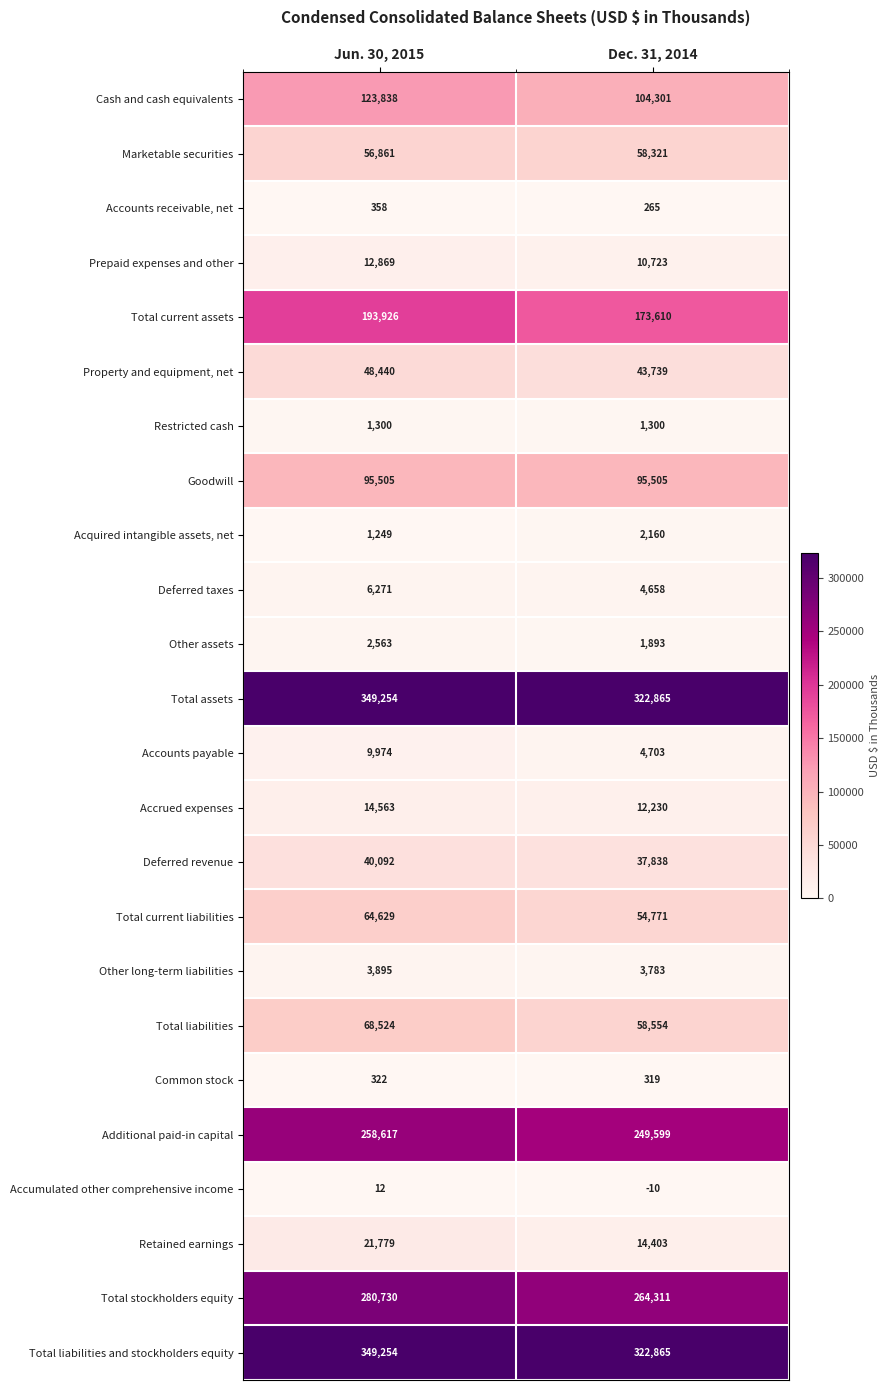

What is the average value of the Goodwill series?

95505